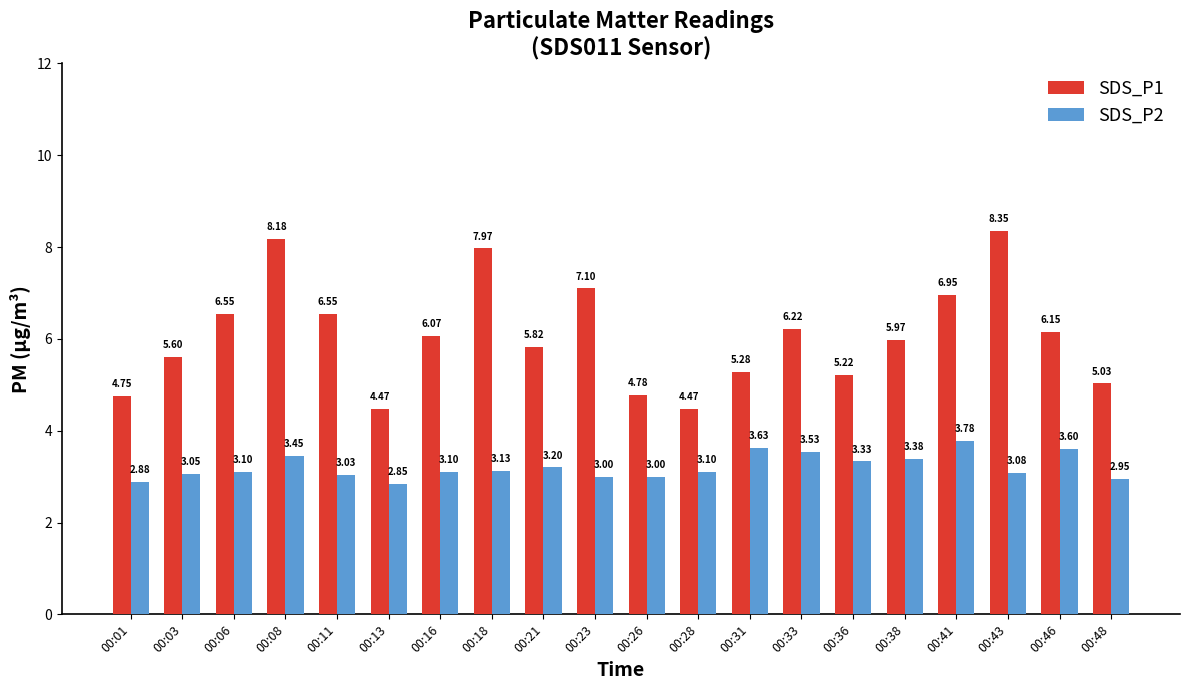

Rank the series by their maximum value, from highest to lowest.

SDS_P1, SDS_P2